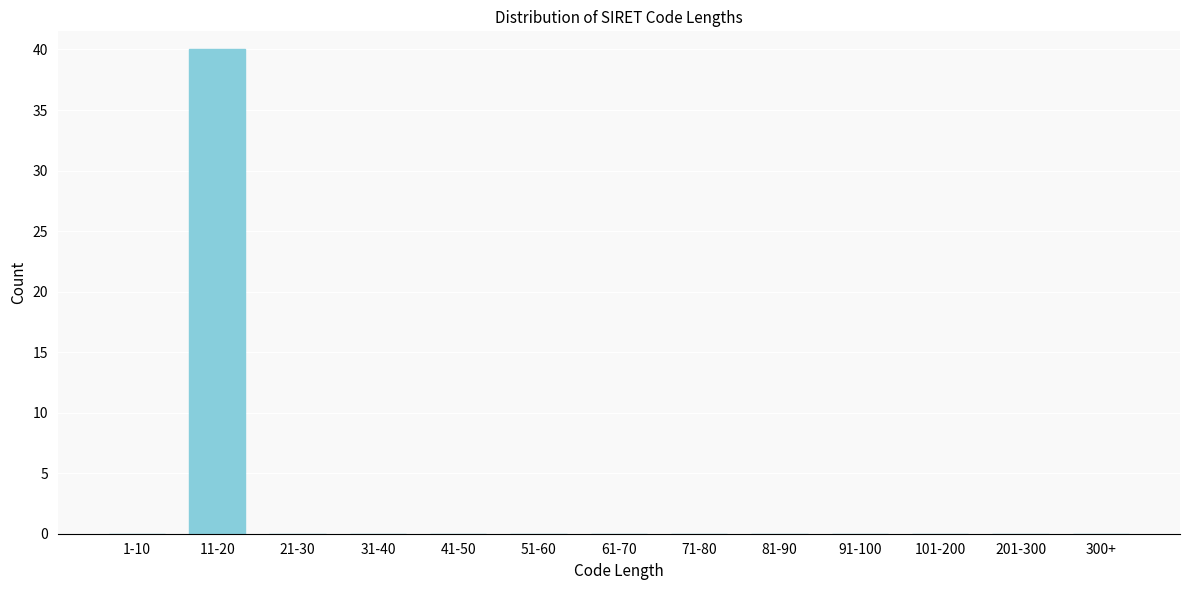

Reading left to right, what are all the values shown in this chart?

1-10=0	11-20=40	21-30=0	31-40=0	41-50=0	51-60=0	61-70=0	71-80=0	81-90=0	91-100=0	101-200=0	201-300=0	300+=0